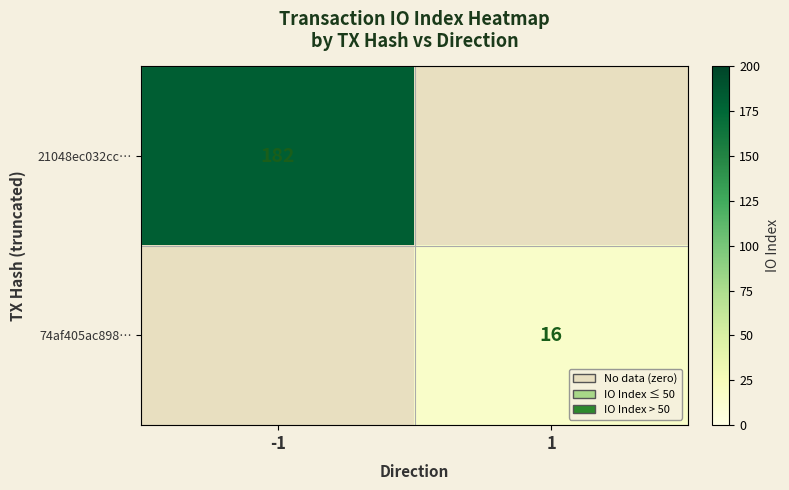

Is it true that 74af405ac898… equals 27 at 1?

False